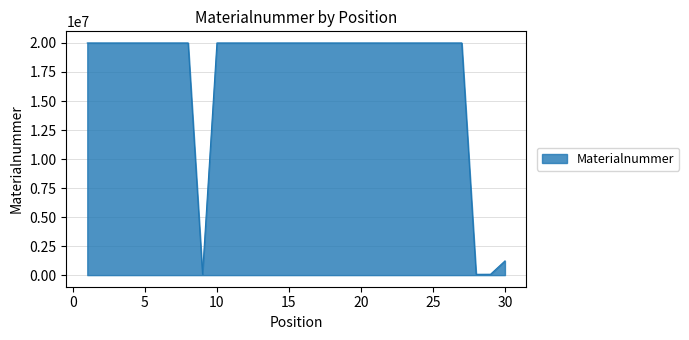

What is the difference between the maximum and minimum values?

19933407